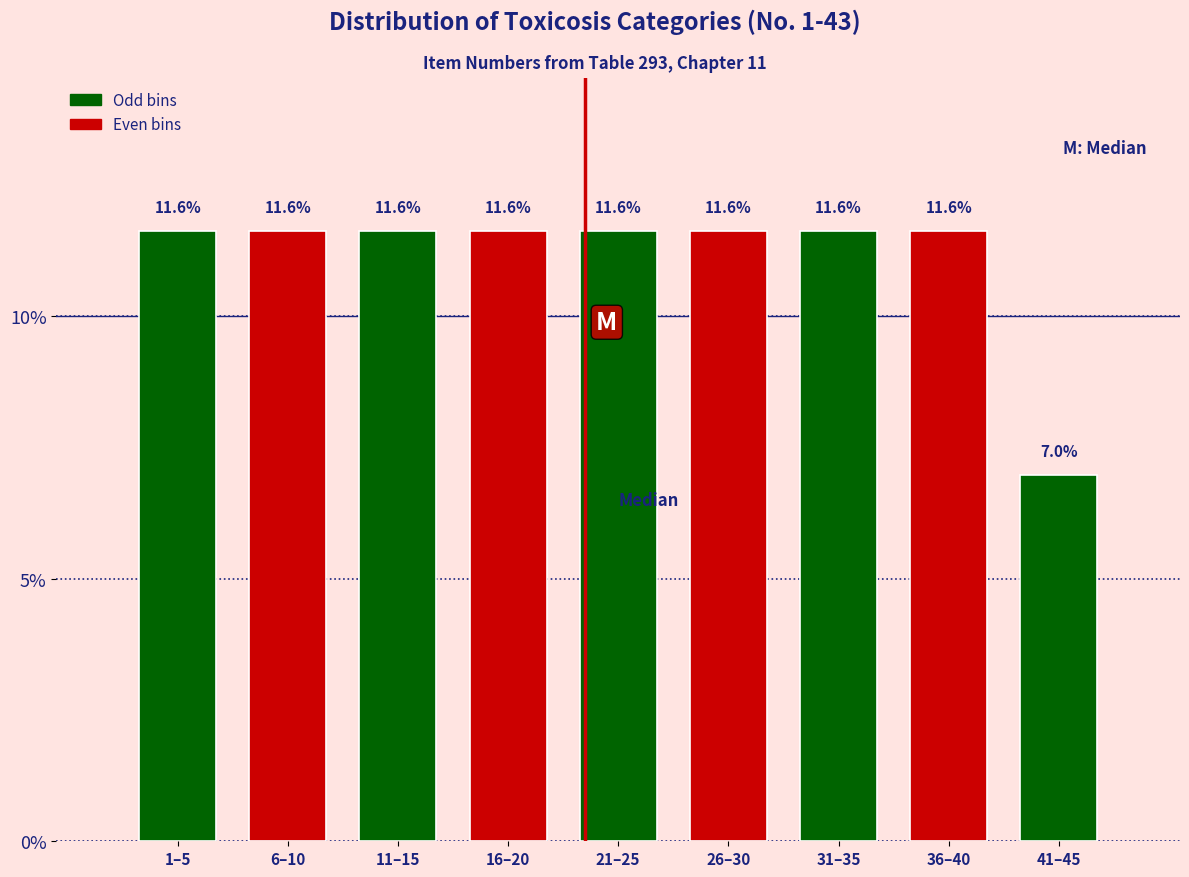

Reading left to right, transcribe all the data shown in this chart.

11.6	11.6	11.6	11.6	11.6	11.6	11.6	11.6	7.0